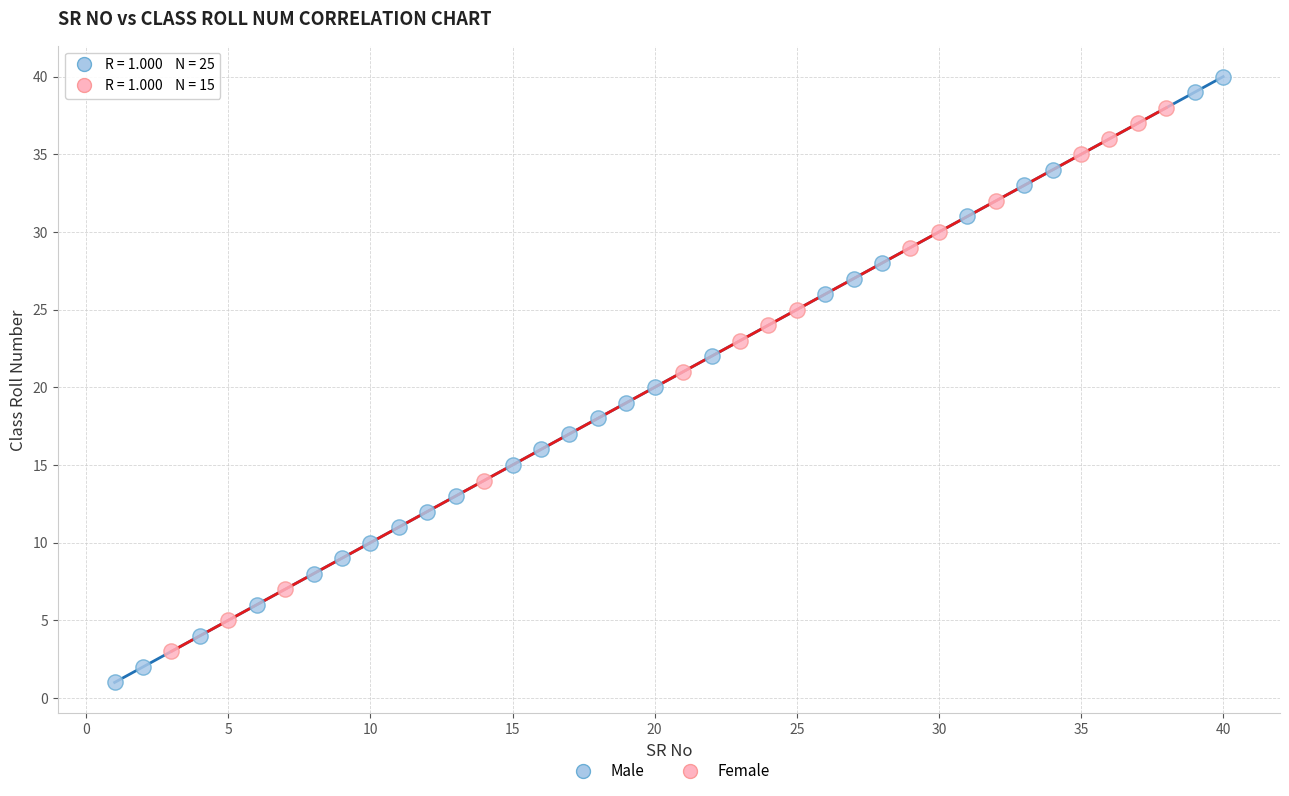

What are all the series names shown in the legend?

Male, Female